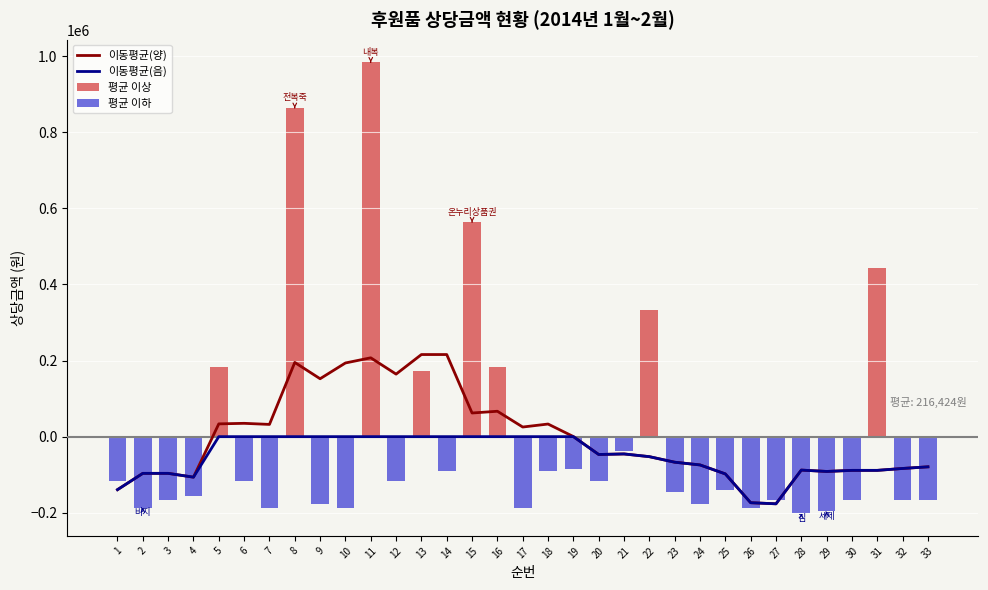

Which series has the largest range (max minus min)?

평균 이상